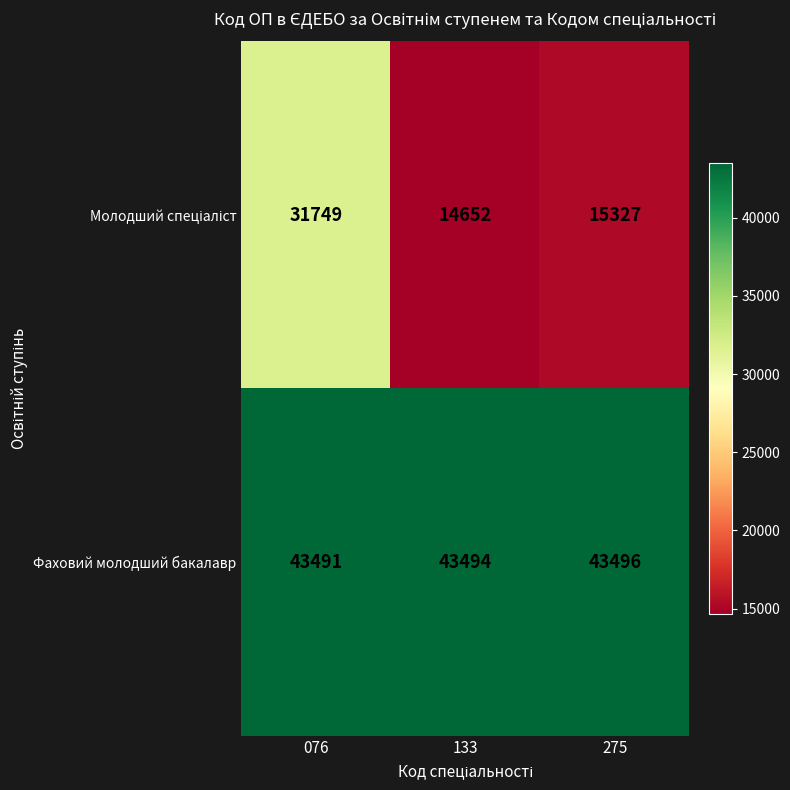

What is the minimum value shown in the chart?

14652